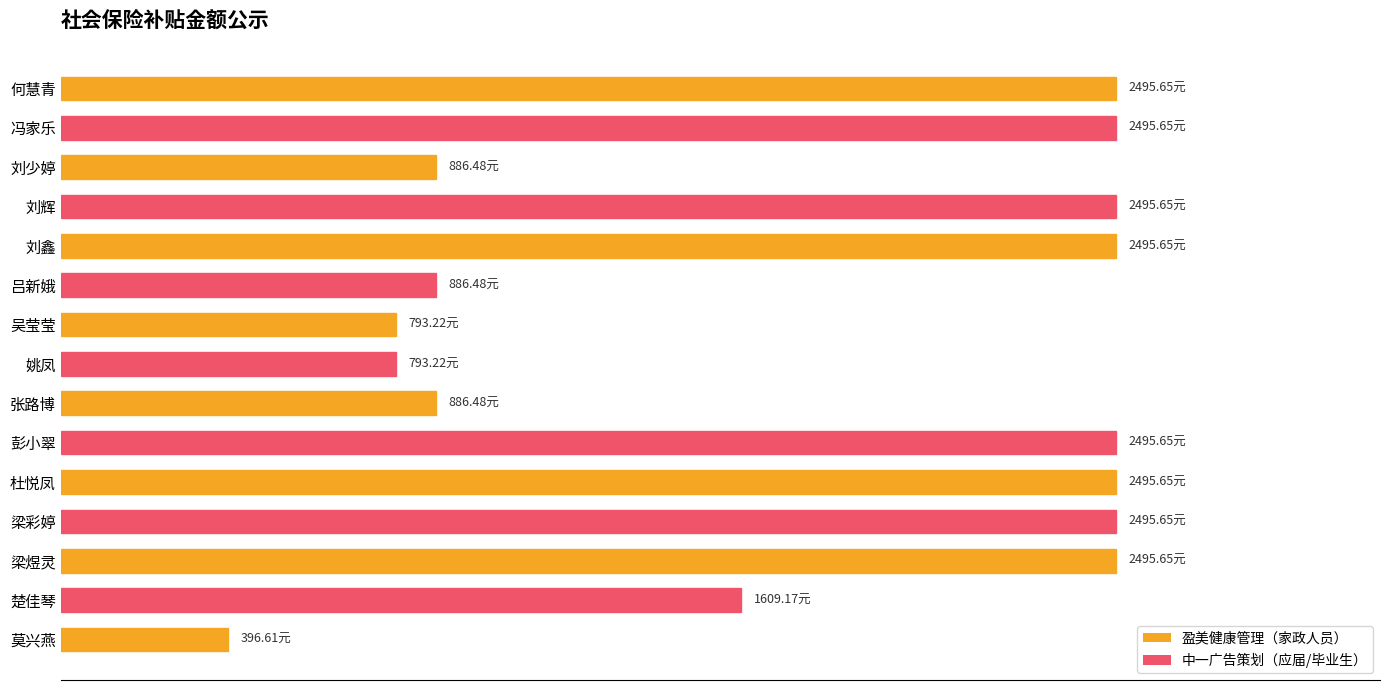

Does the chart contain any negative values?

No